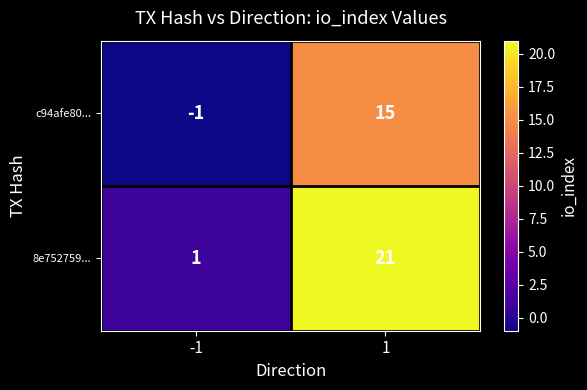

Rank the series by their maximum value, from highest to lowest.

8e752759..., c94afe80...